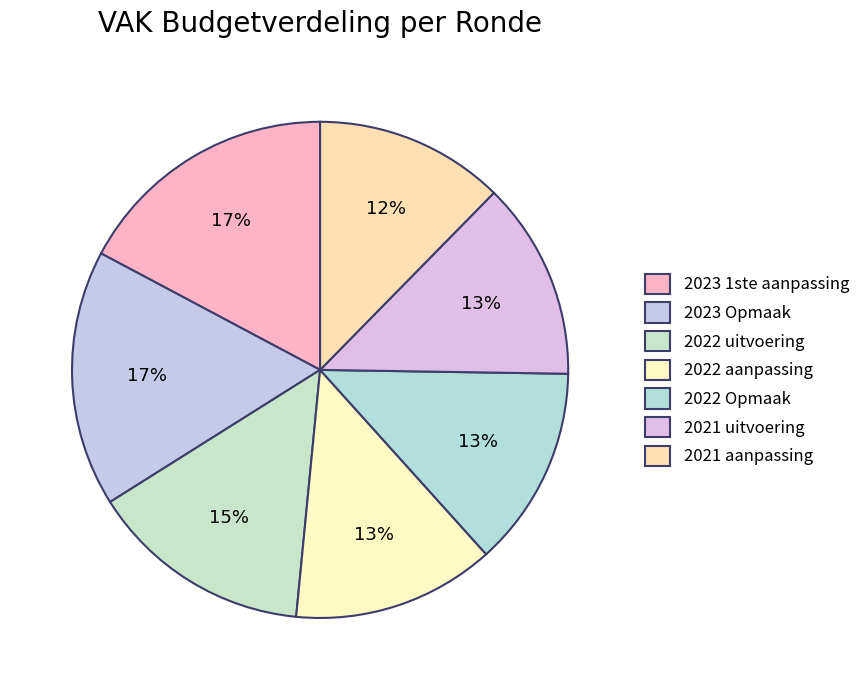

What is the change in value from 2022 Opmaak to 2021 aanpassing?

-111329